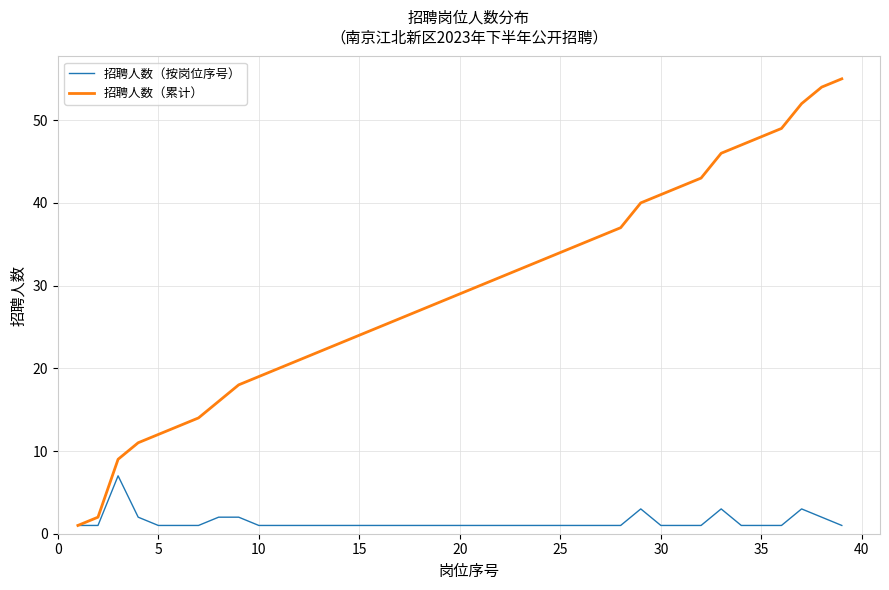

Rank the series by their maximum value, from lowest to highest.

招聘人数（按岗位序号）, 招聘人数（累计）